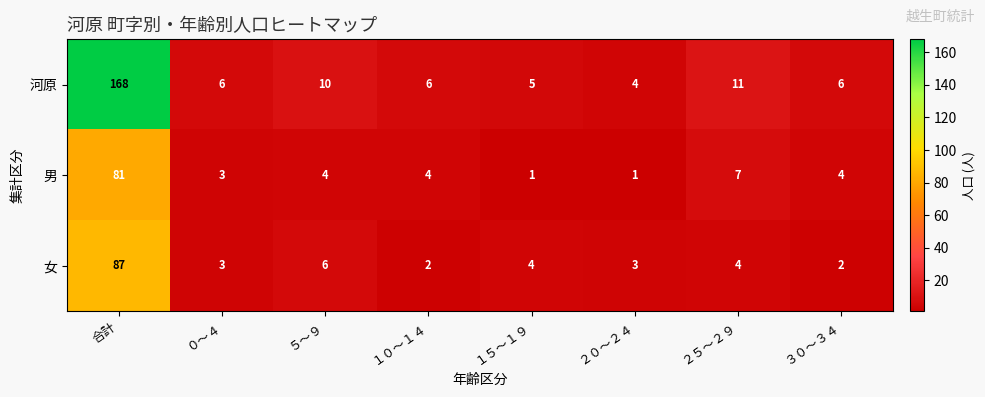

Which category has the highest value in the 男 series?

合計